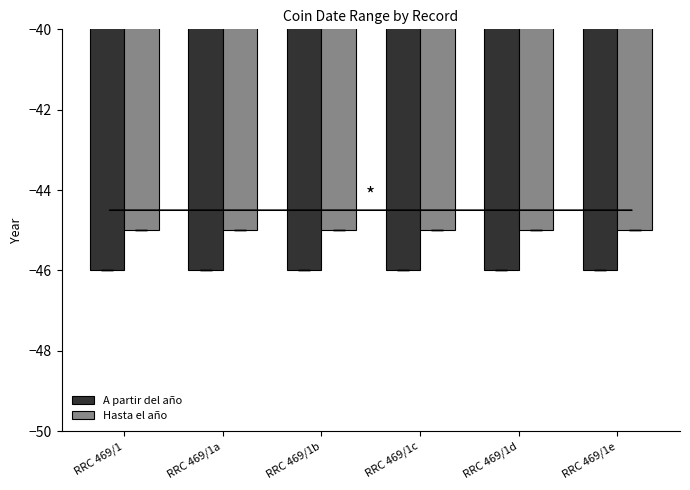

What is the difference between the highest and lowest values at RRC 469/1a?

1